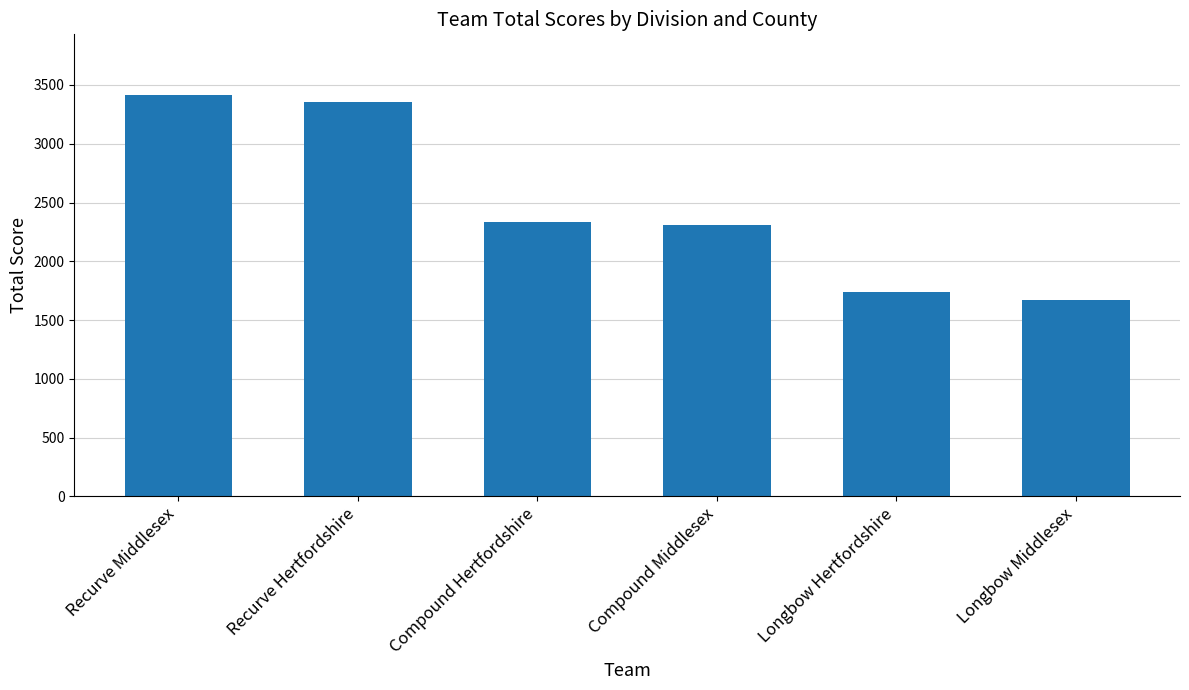

The chart shows a value of 2270 at Recurve Hertfordshire. True or false?

False